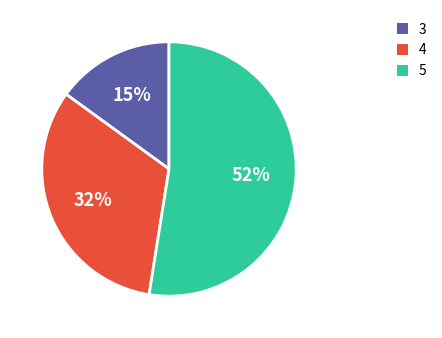

Which slice is the smallest?

3